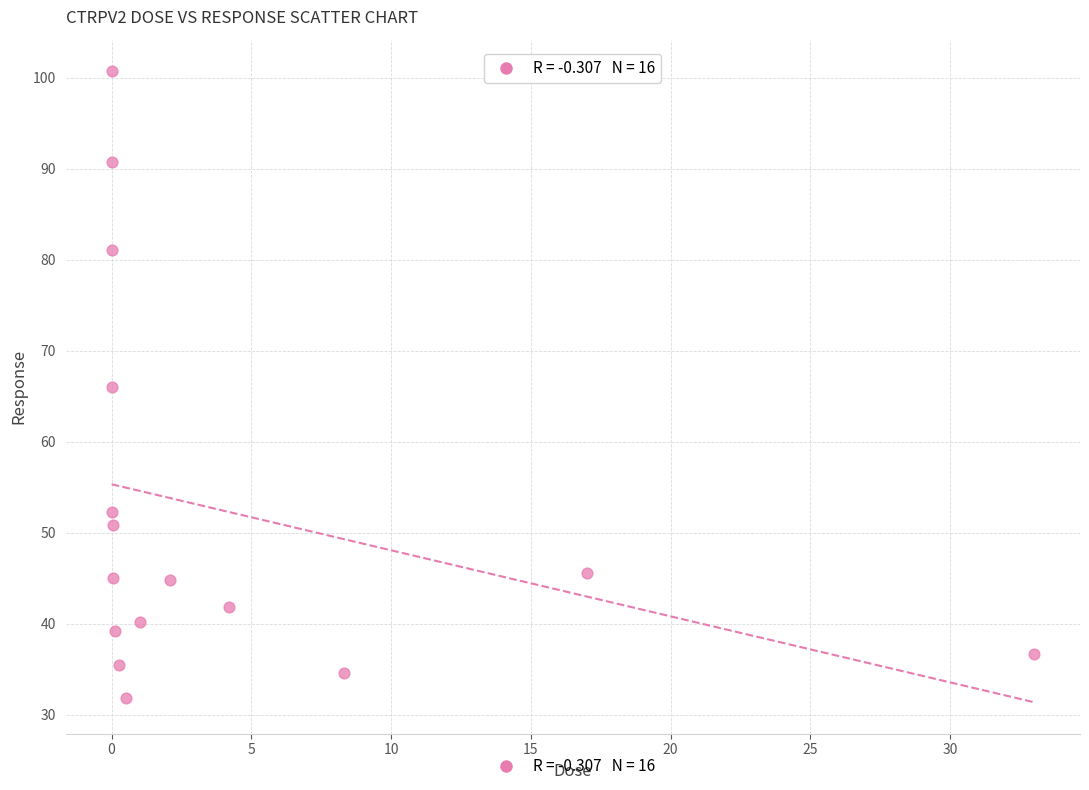

What is the range of X values (max minus min)?

33.0